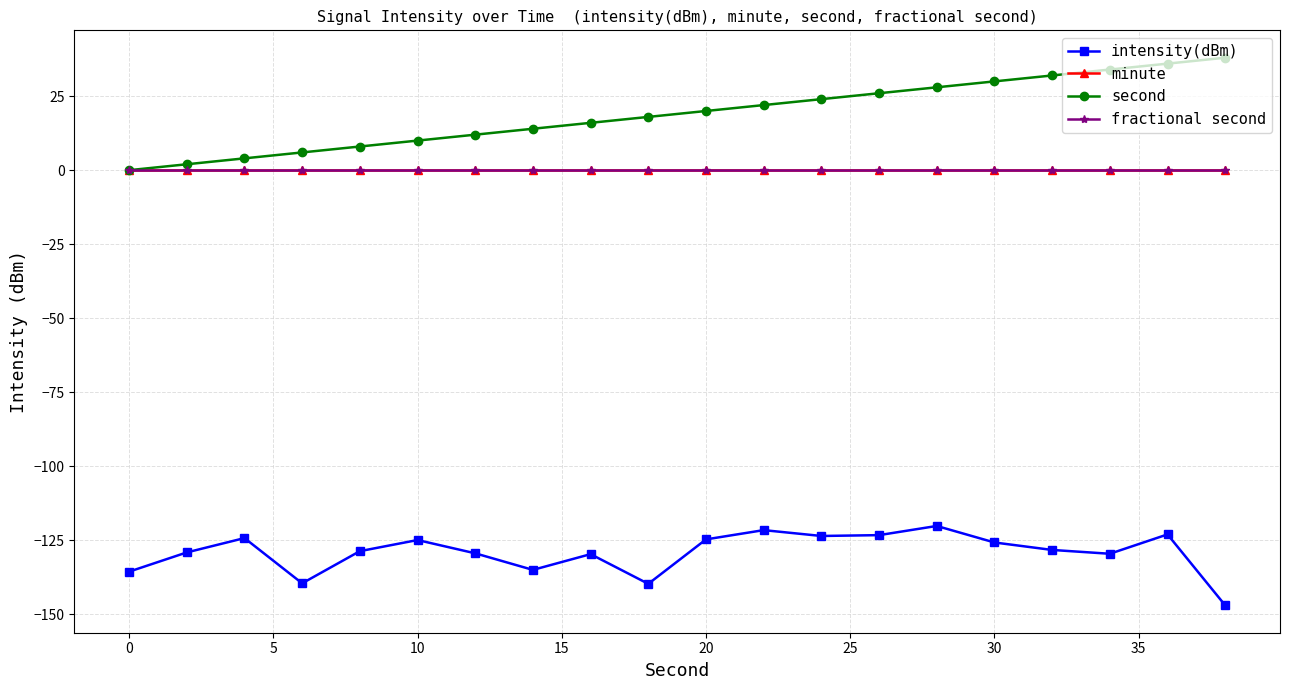

Does the chart have visible grid lines?

Yes